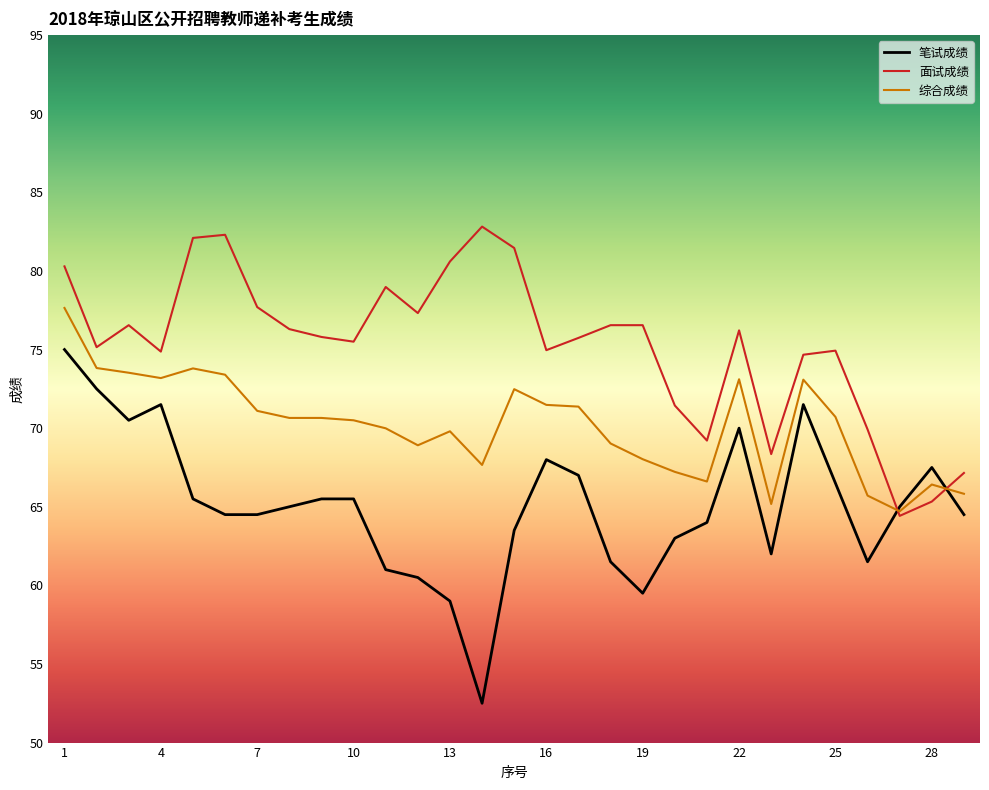

Which series has the largest range (max minus min)?

笔试成绩